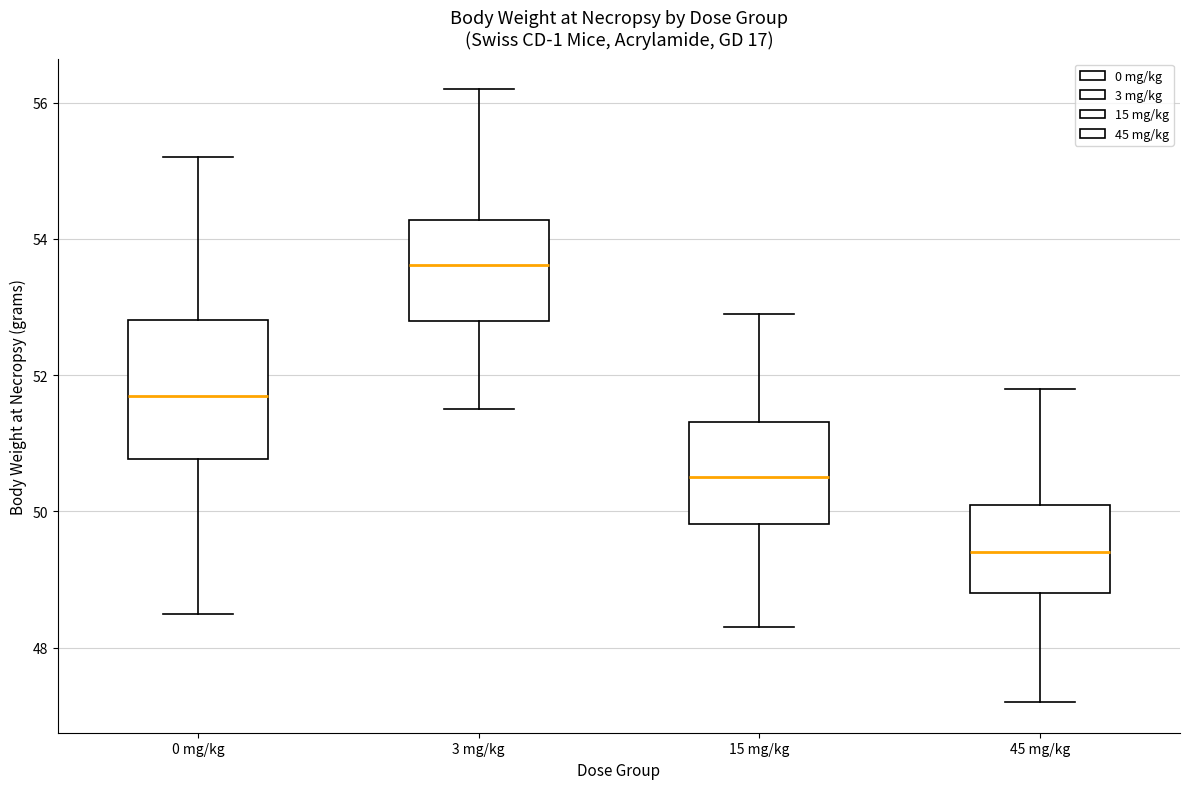

Which box is the tallest, from its lower edge to its upper edge?

0 mg/kg